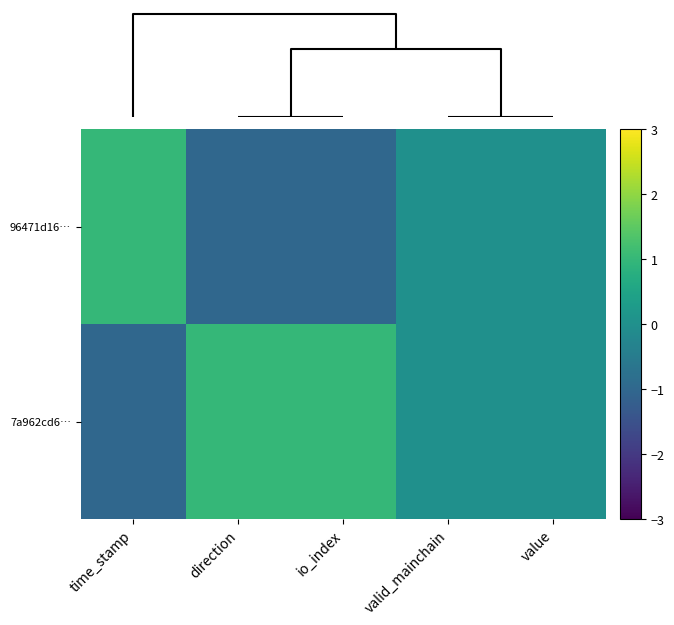

At how many categories does at least one series exceed 0?

3